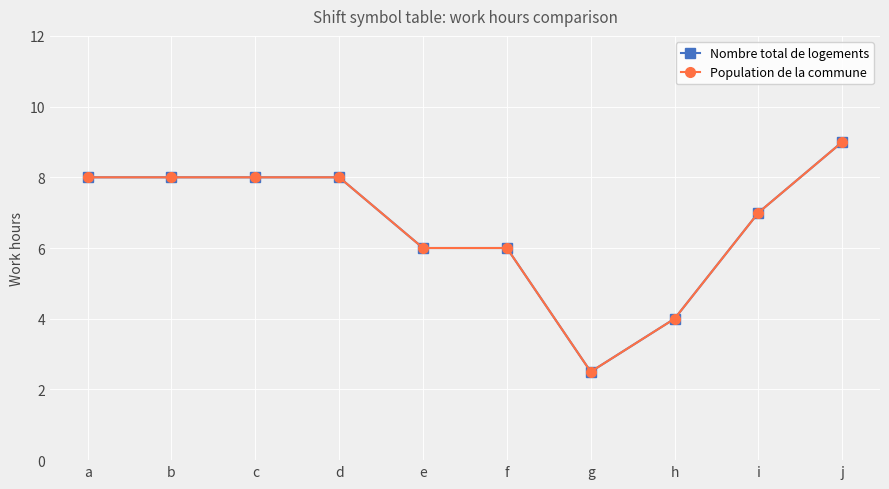

Does the chart have visible grid lines?

Yes